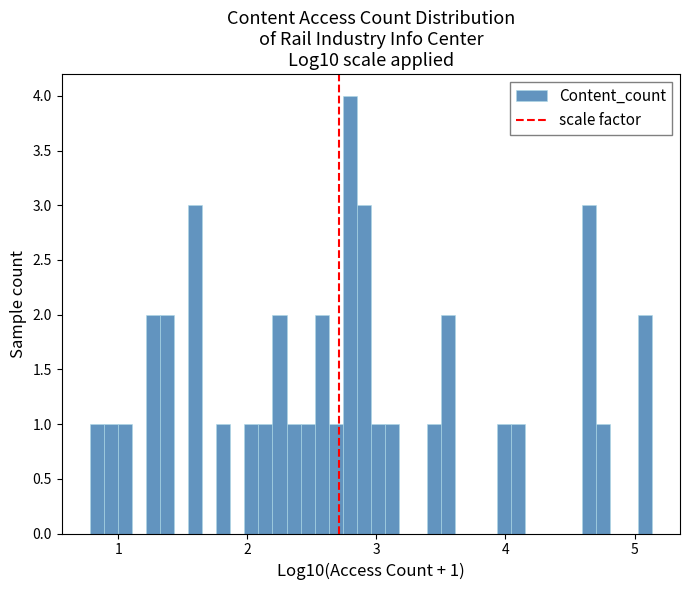

Around what value on the x-axis is the tallest bar? Give the approximate position of its centre, as read against the axis.

2.8